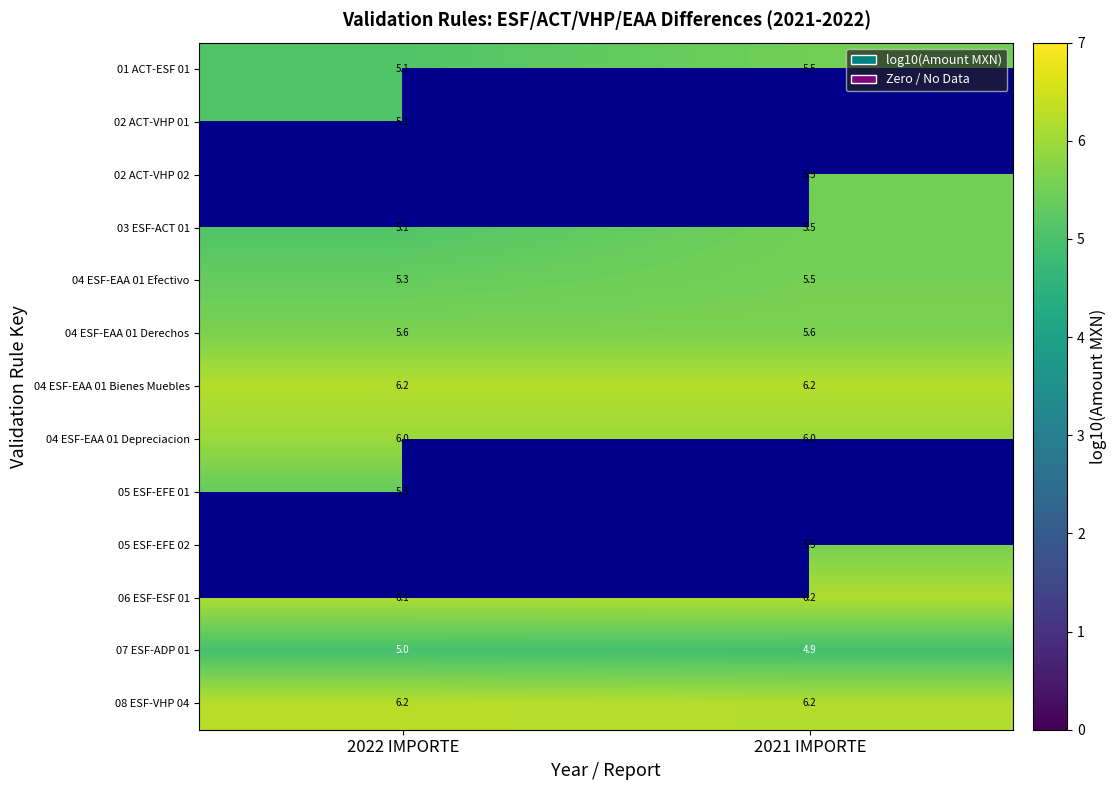

Is the value of 07 ESF-ADP 01 at 2021 IMPORTE greater than the value of 01 ACT-ESF 01 at 2021 IMPORTE?

No